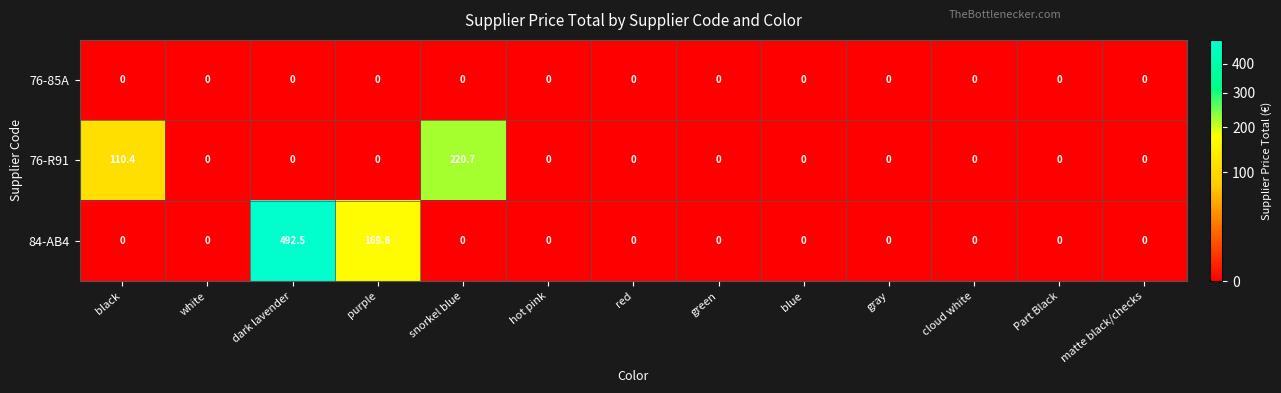

What is the maximum value shown in the chart?

492.5